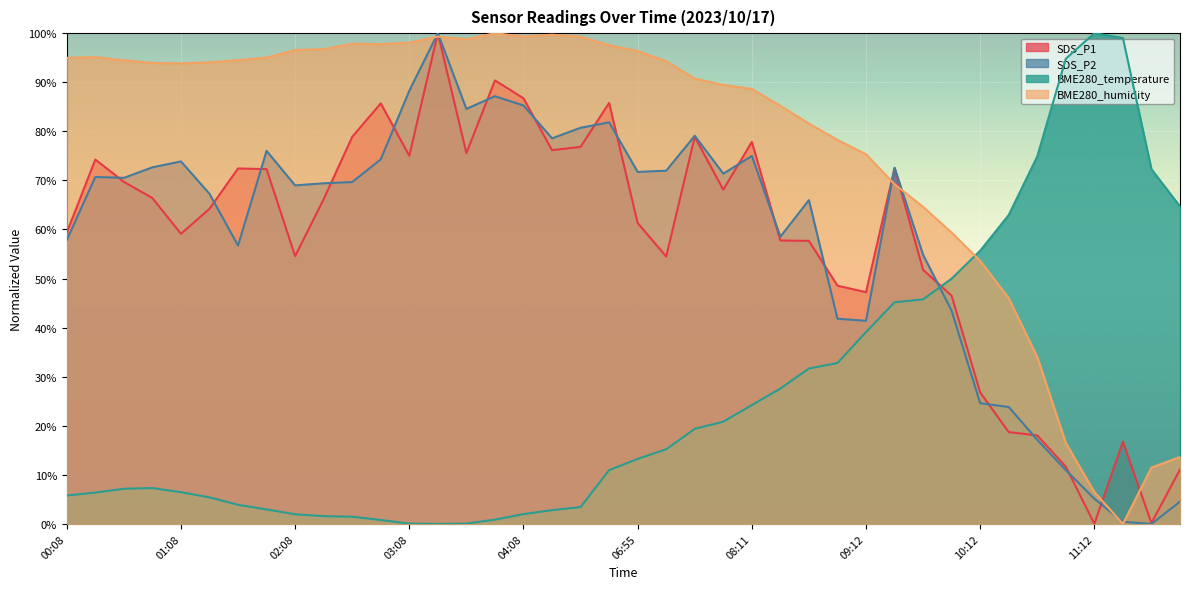

The BME280_humidity series shows 98.8 at 03:38. True or false?

True